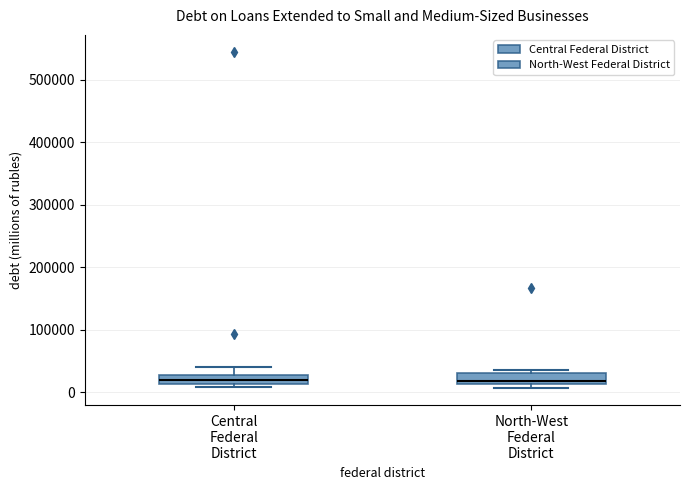

Where does the upper whisker of the box for Central Federal District end on the y-axis? The values are not printed on the chart, so give them approximately, as read against the axis.

40000